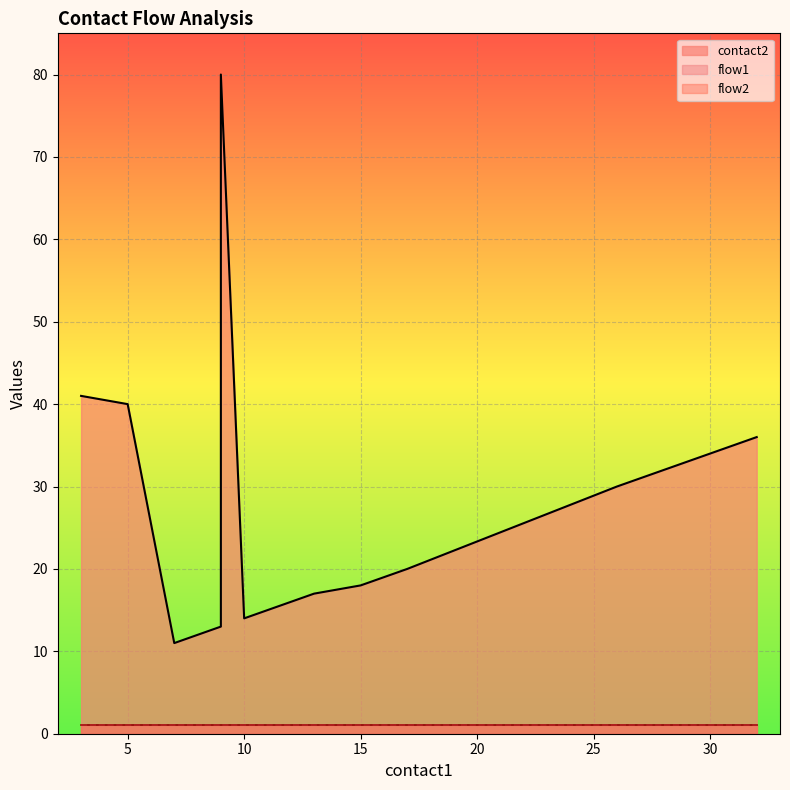

Reading left to right, transcribe all the data shown in this chart.

contact2: 41	40	11	12	13	80	14	15	16	17	18	19	20	30	31	32	33	34	35	36
flow1: 1	1	1	1	1	1	1	1	1	1	1	1	1	1	1	1	1	1	1	1
flow2: 1	1	1	1	1	1	1	1	1	1	1	1	1	1	1	1	1	1	1	1